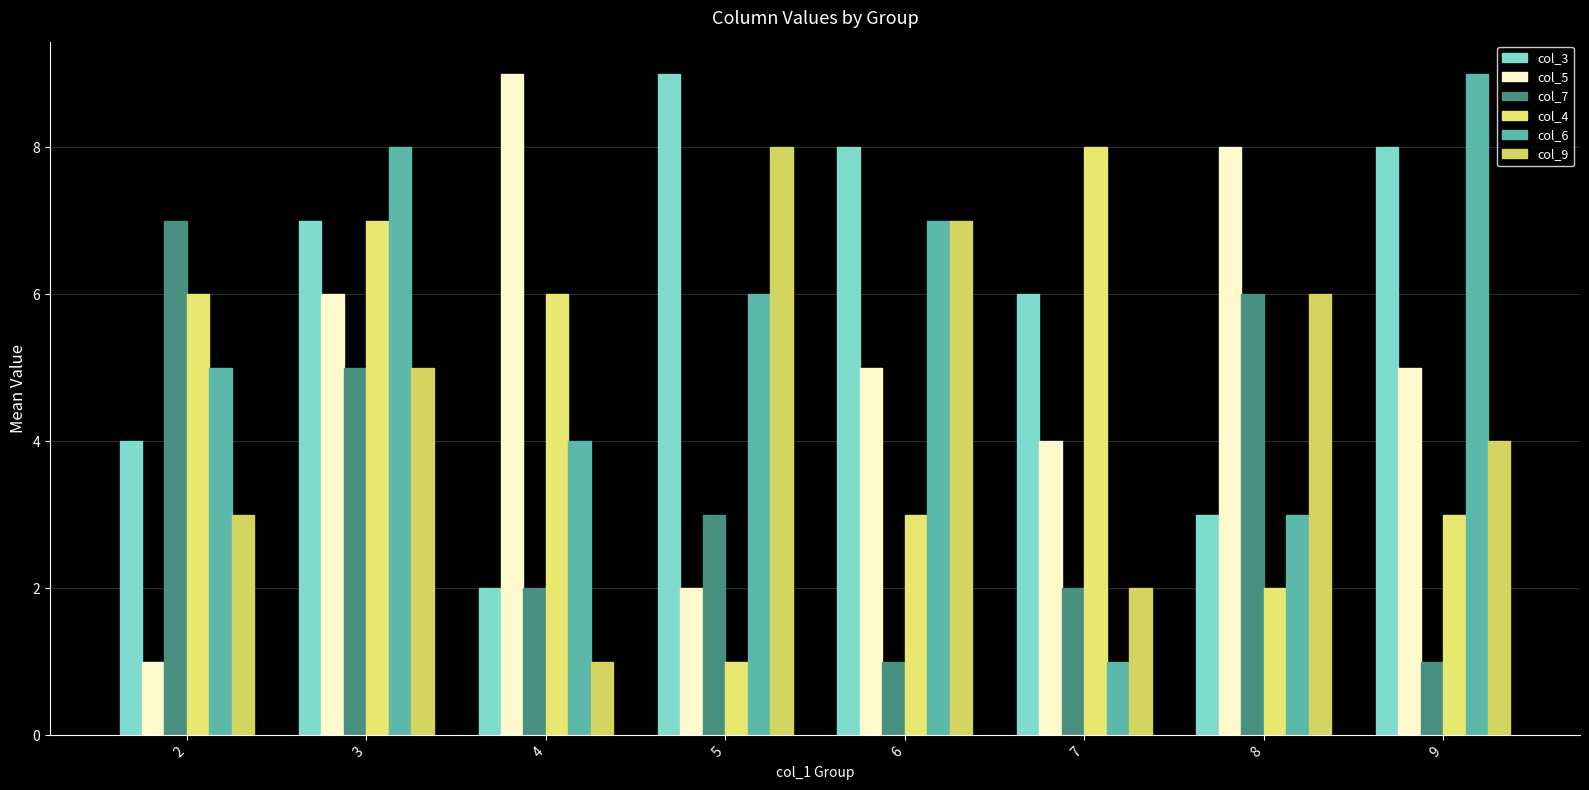

What is the sum of the col_7 values at 3 and 9?

6